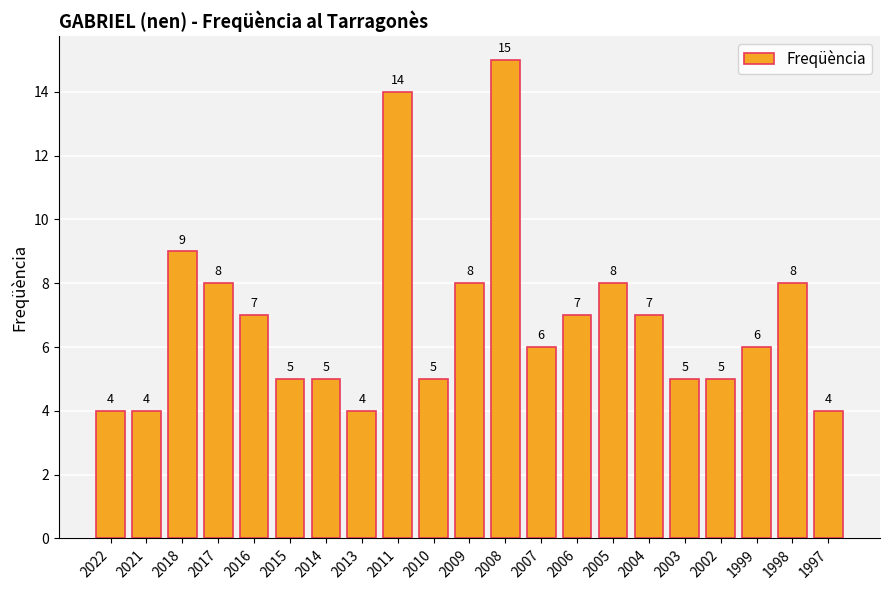

Between 2005 and 2006, which is larger?

2005